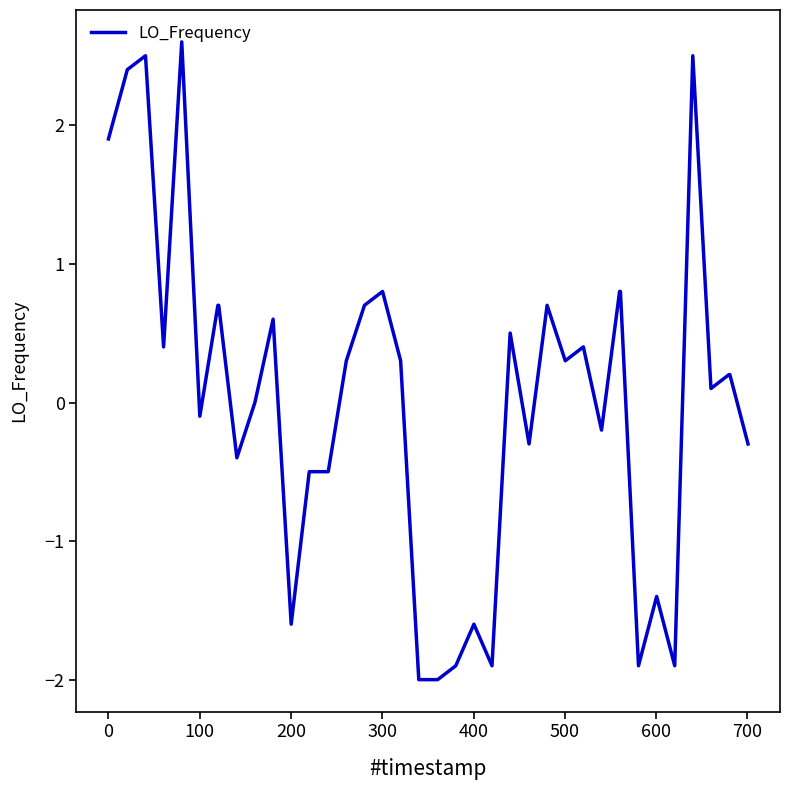

What is the difference between the maximum and minimum values?

4.6